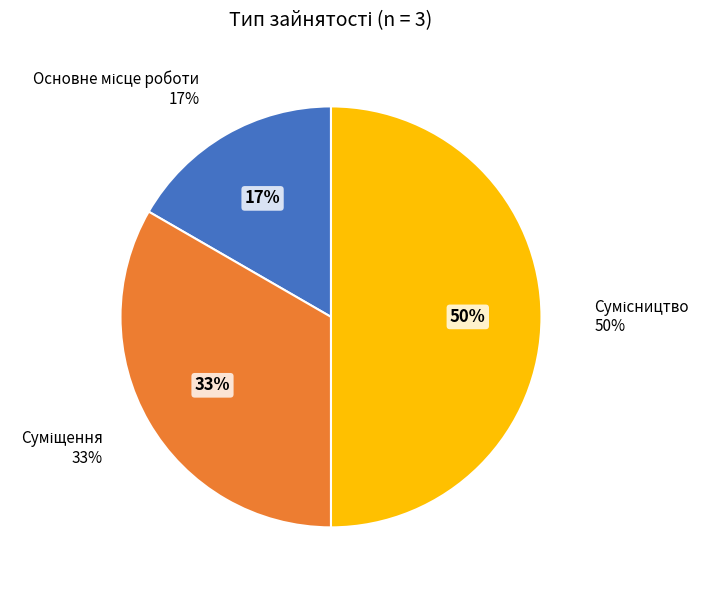

How many segments does this pie chart have?

3